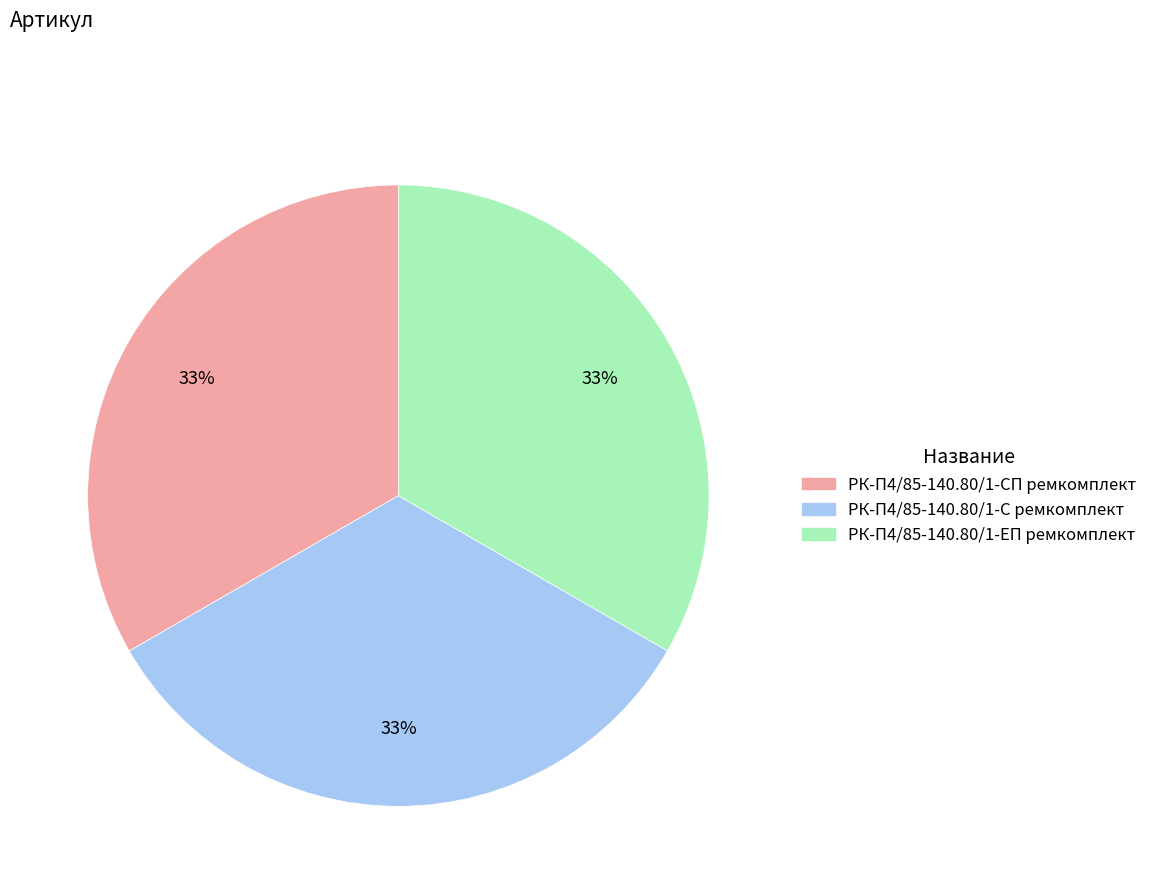

To the nearest percent, what portion does РК-П4/85-140.80/1-СП ремкомплект represent?

33%